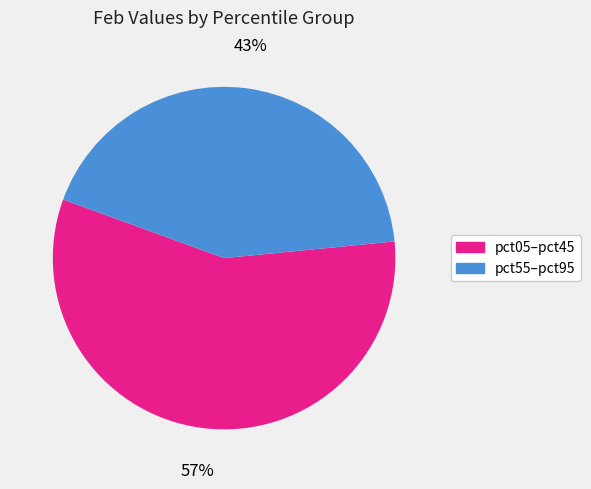

How many segments does this pie chart have?

2